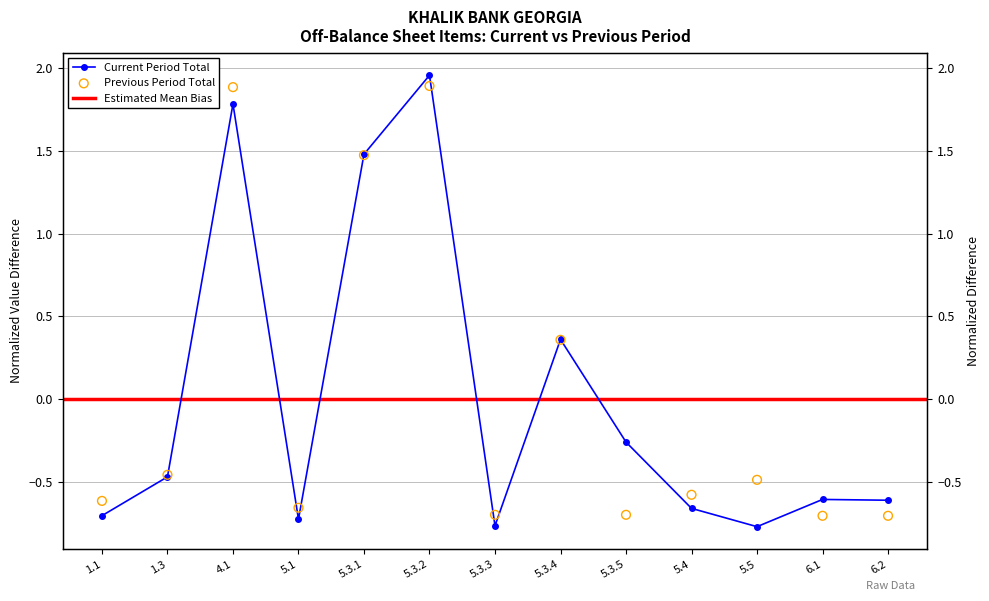

Which series has the largest total across all categories?

Previous Period Total